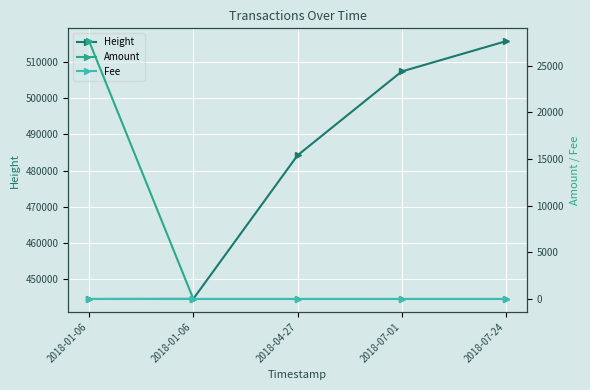

At how many categories does at least one series exceed 99871?

5